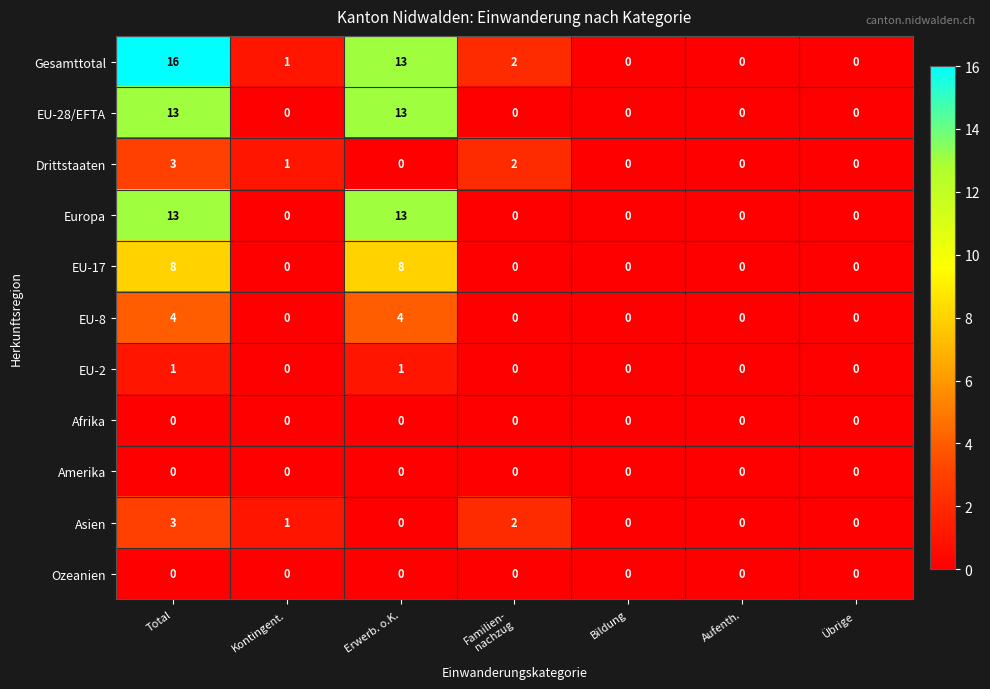

How many distinct data groups are displayed?

11